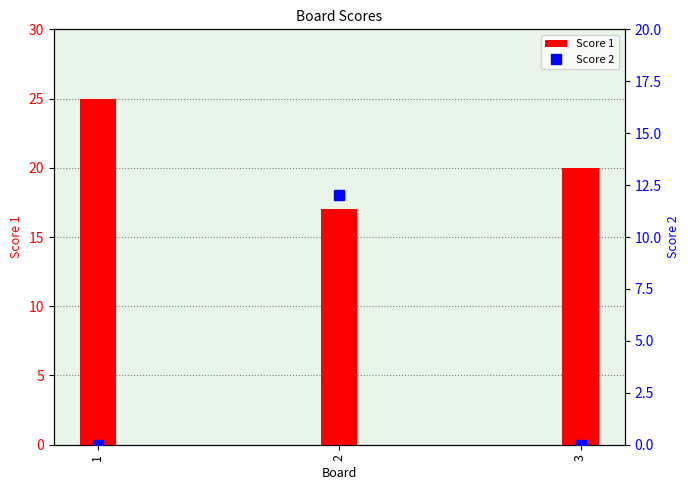

Which category has the highest value in the Score 2 series?

2